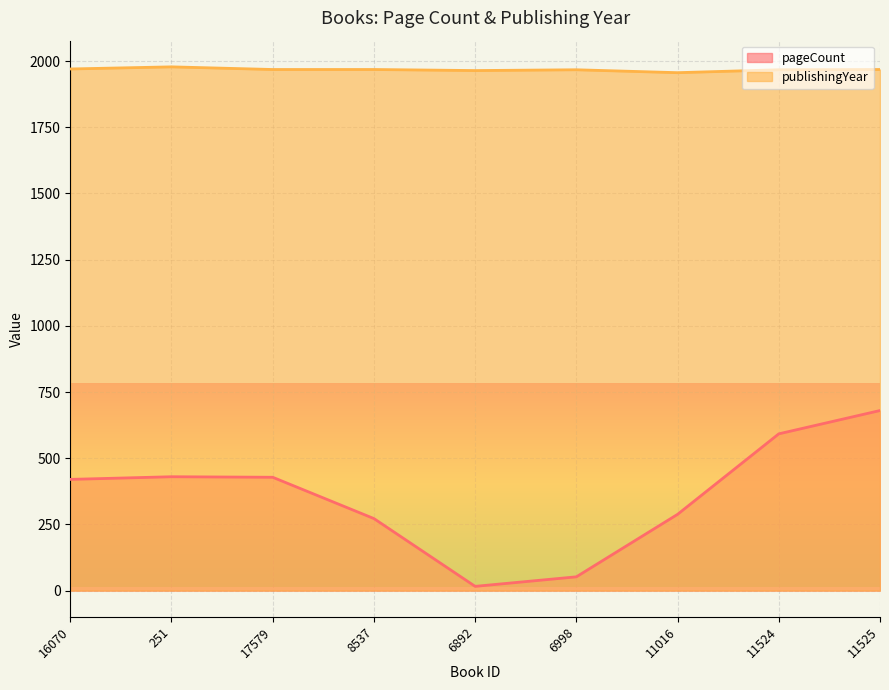

Rank the categories by publishingYear value from highest to lowest.

251, 16070, 17579, 8537, 11525, 6998, 11524, 6892, 11016